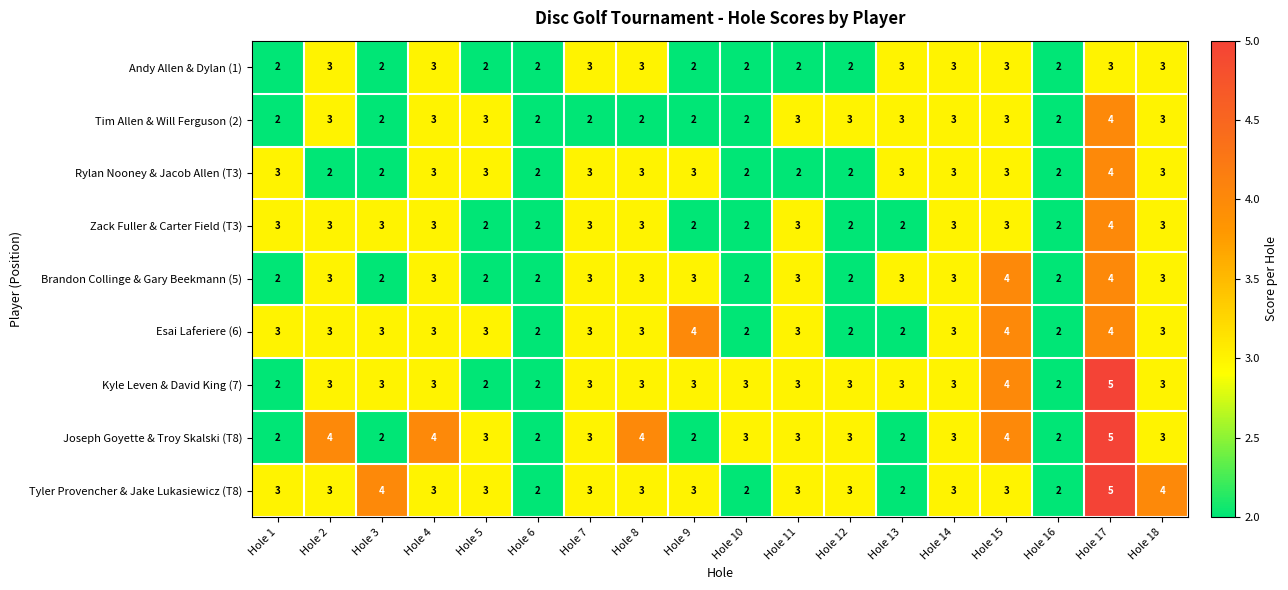

Count the Tim Allen & Will Ferguson (2) values in the range 2 to 3.

17